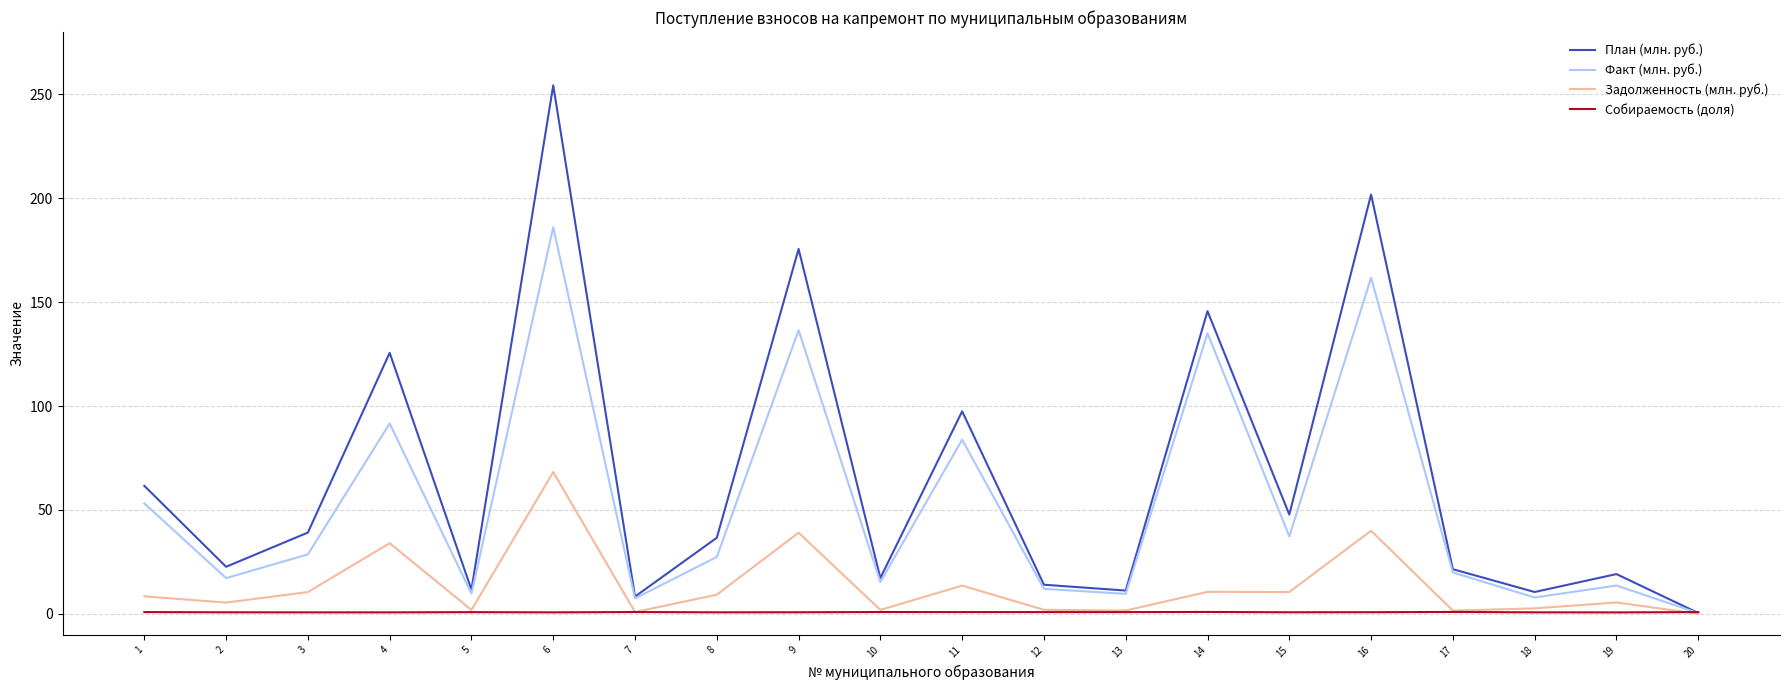

At which category is the sum across all series the highest?

6